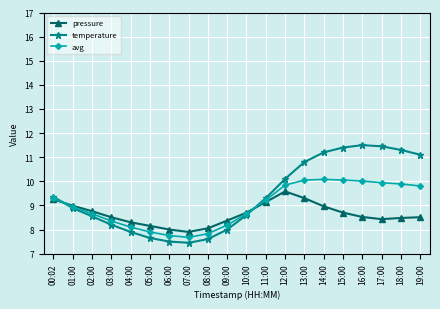

What is the sum of the avg values at 11:00 and 03:00?

17.6